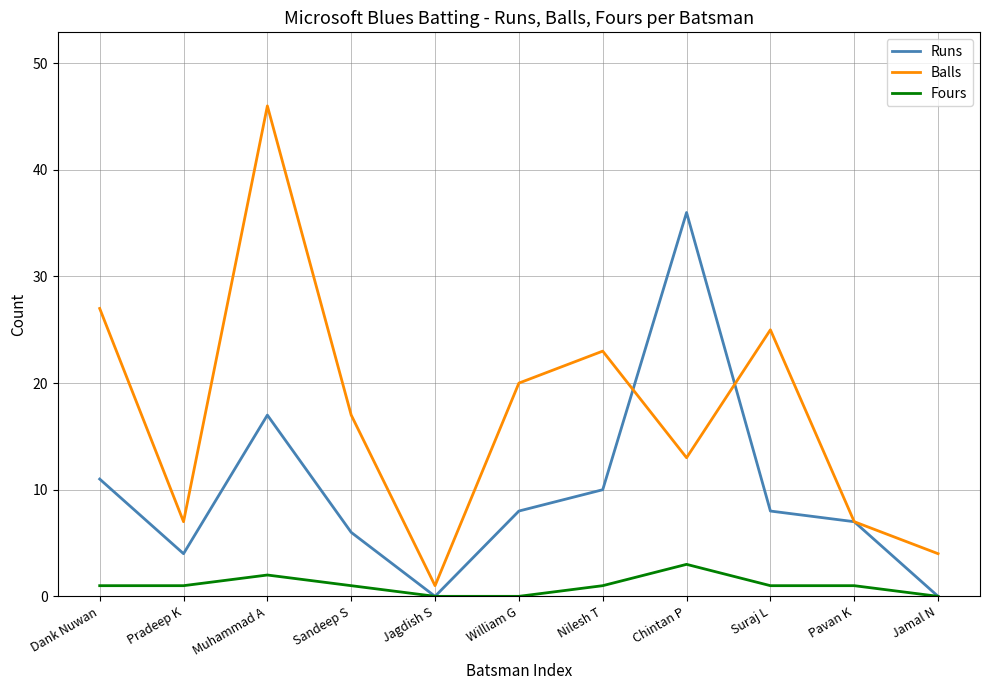

What is the total value across all series at Jagdish S?

1